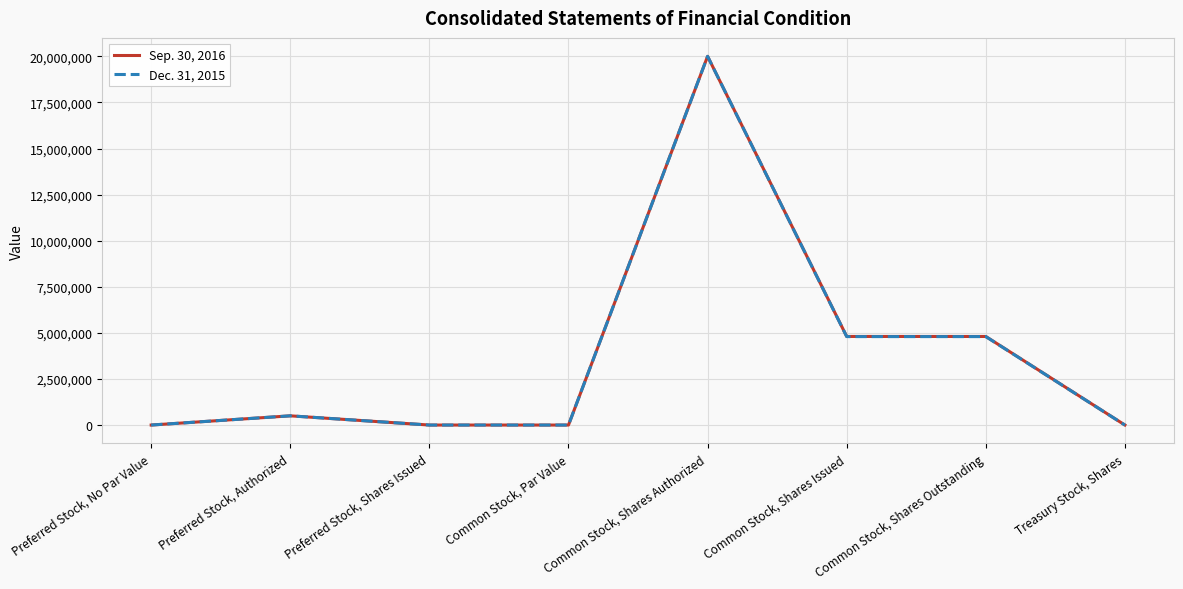

What is the sum of the Sep. 30, 2016 values at Treasury Stock, Shares and Common Stock, Par Value?

1001